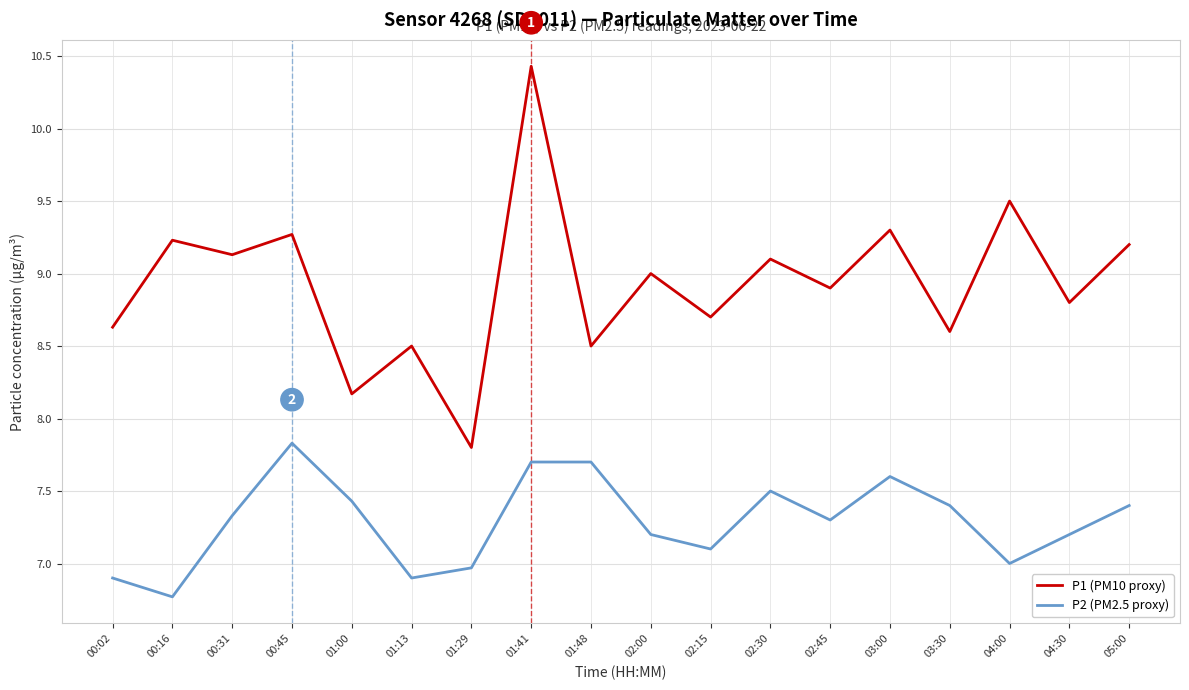

What position from the left is 02:30?

12